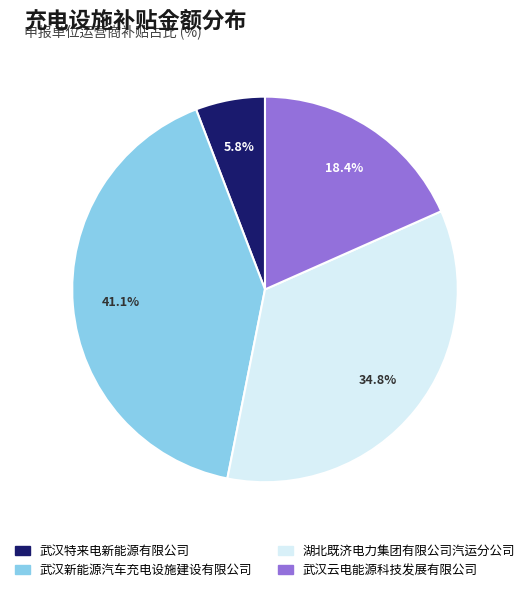

Which slice is the largest?

武汉新能源汽车充电设施建设有限公司